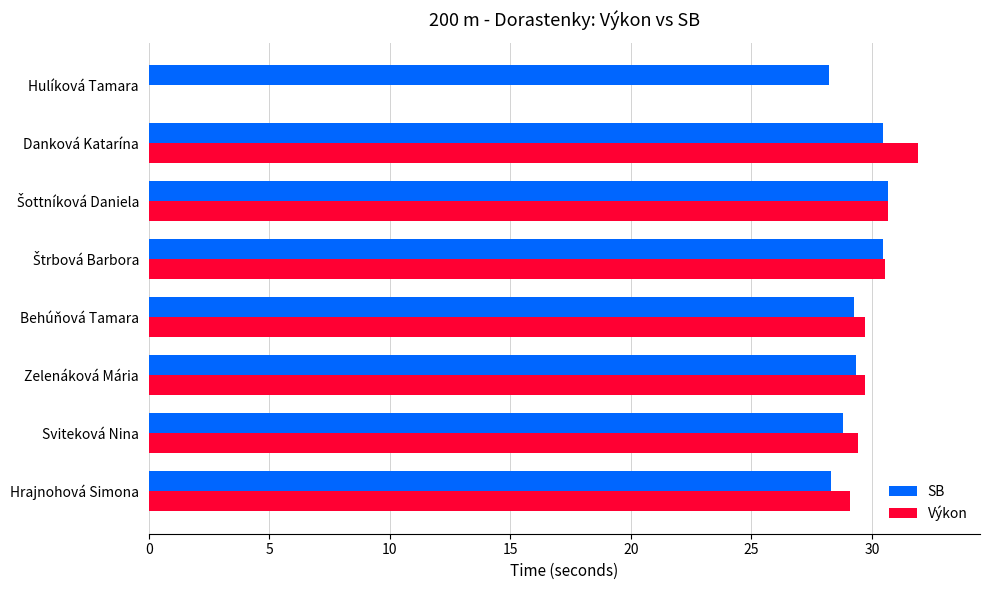

Which series has the widest spread of values?

Výkon